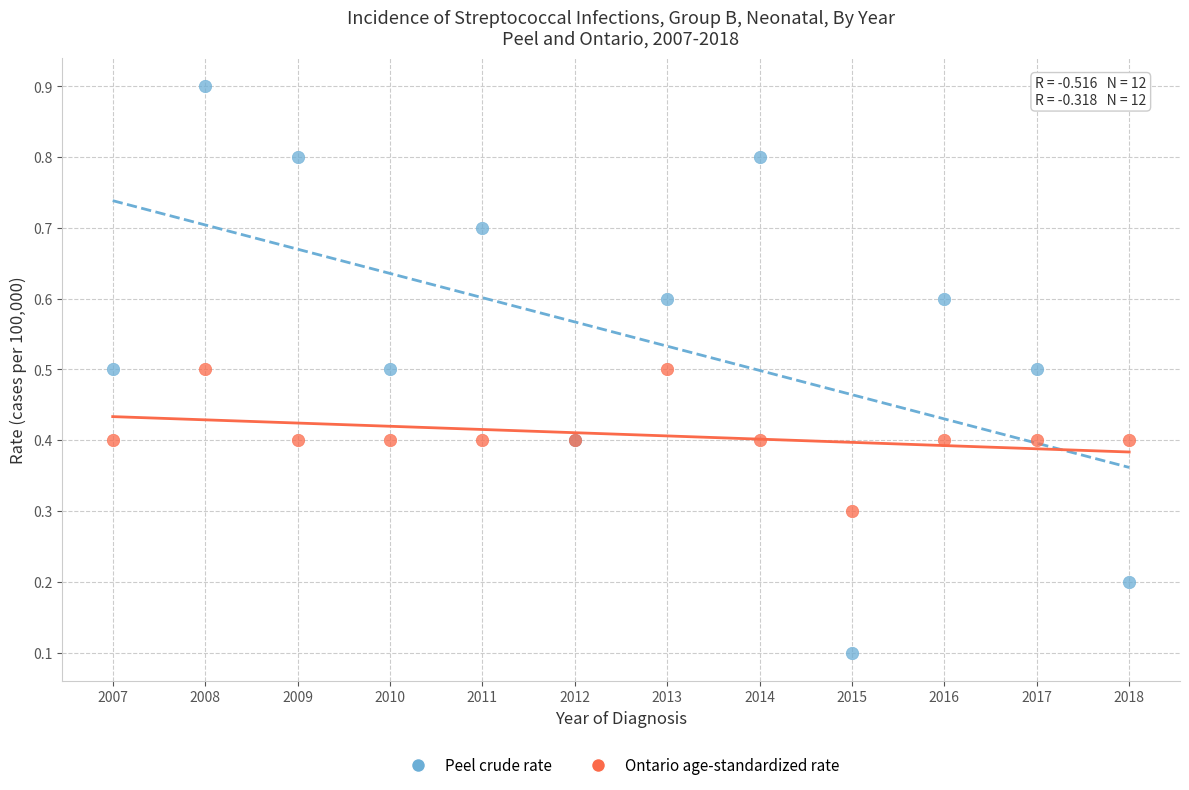

In the Ontario age-standardized rate series, what Y value is closest to 0?

0.3